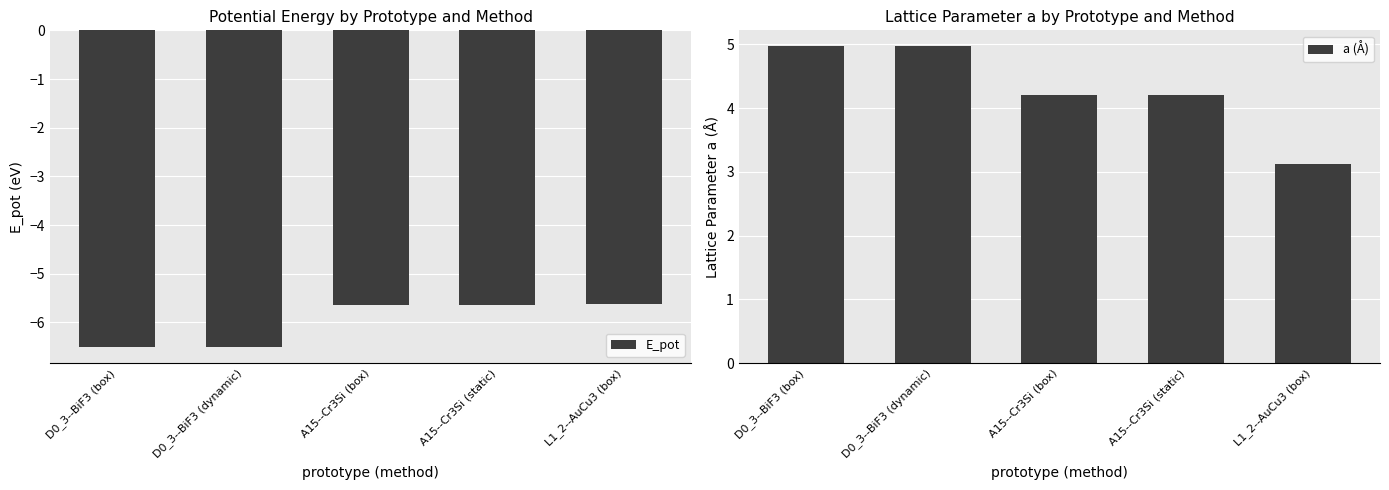

At how many categories does at least one series exceed -4?

5